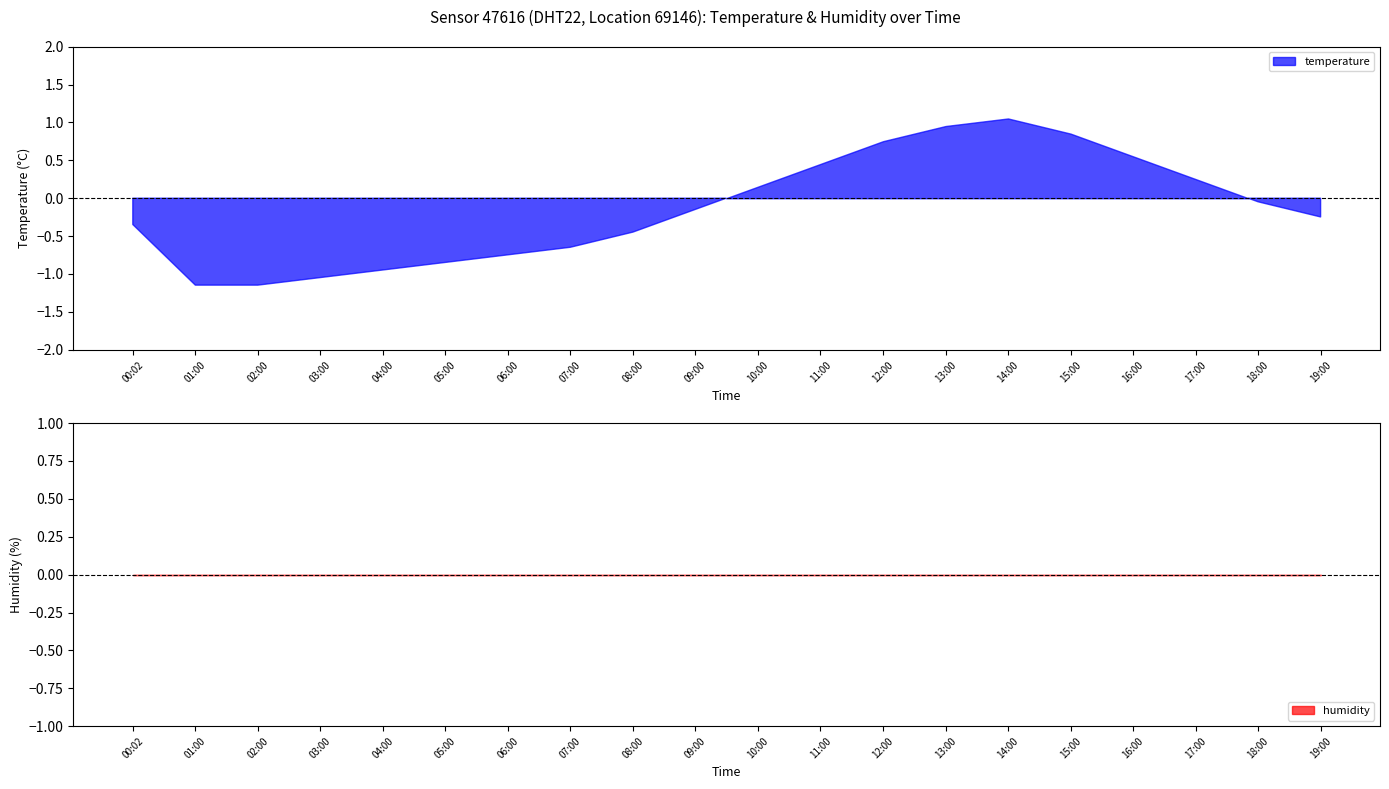

True or false: humidity and temperature intersect in this chart.

False